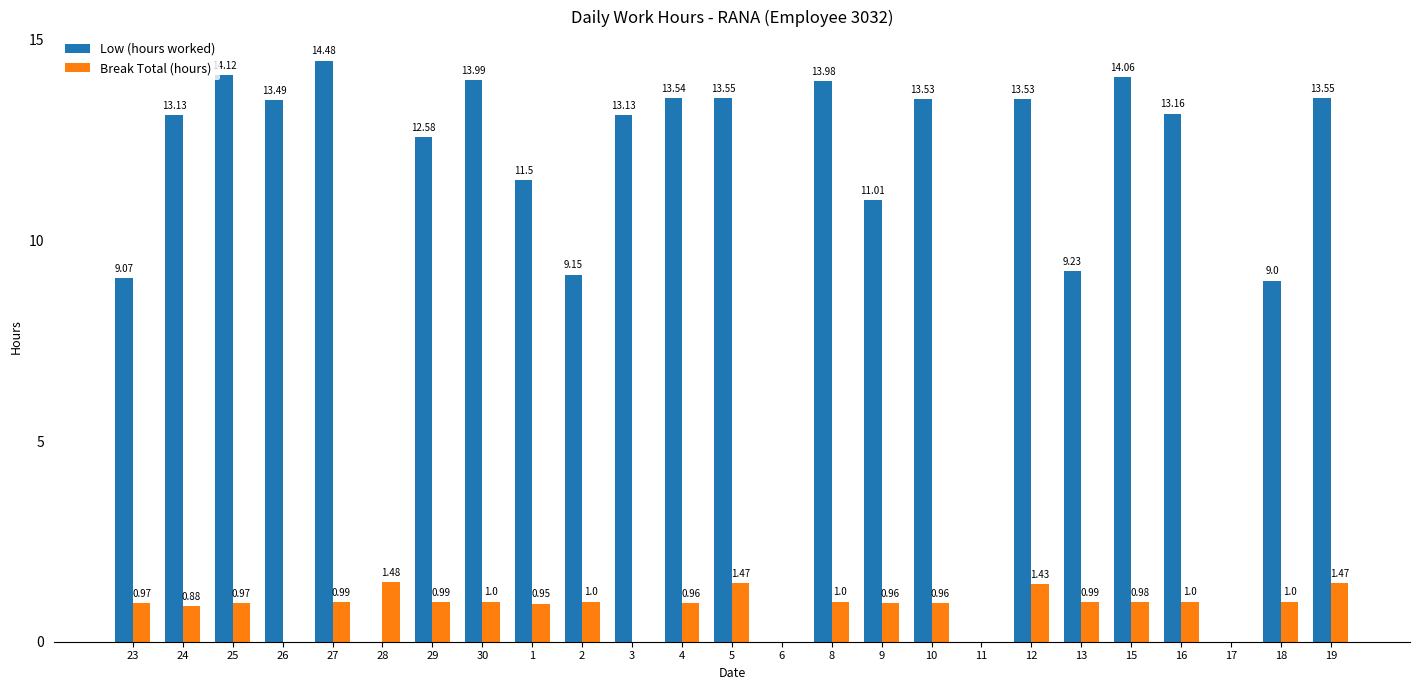

What is the sum of the Low (hours worked) values at 2 and 15?

23.2